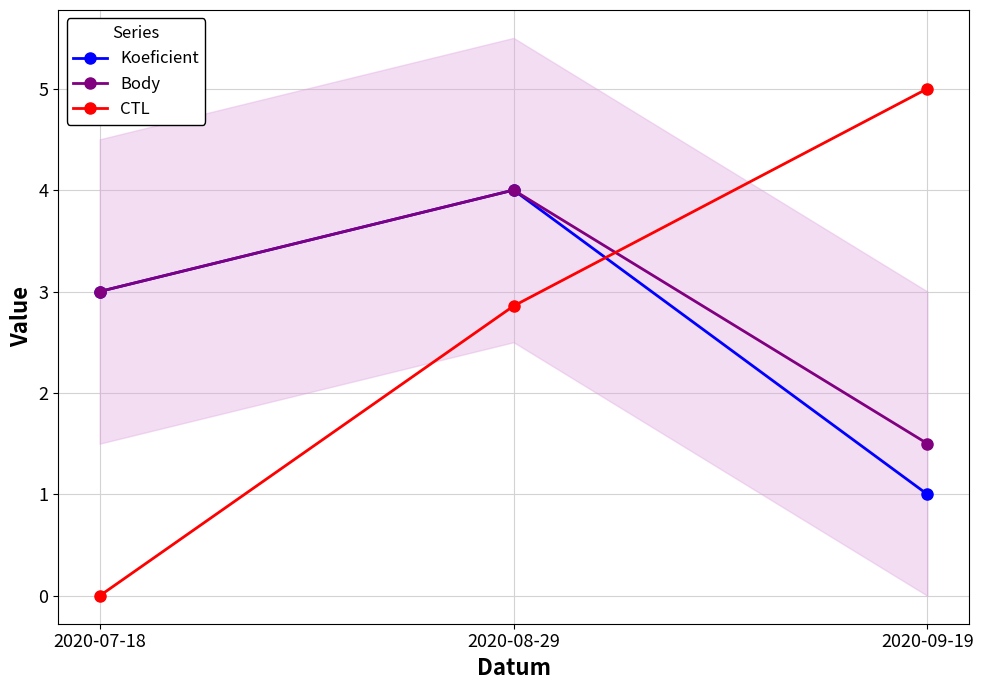

Rank the series by their maximum value, from highest to lowest.

CTL, Koeficient, Body